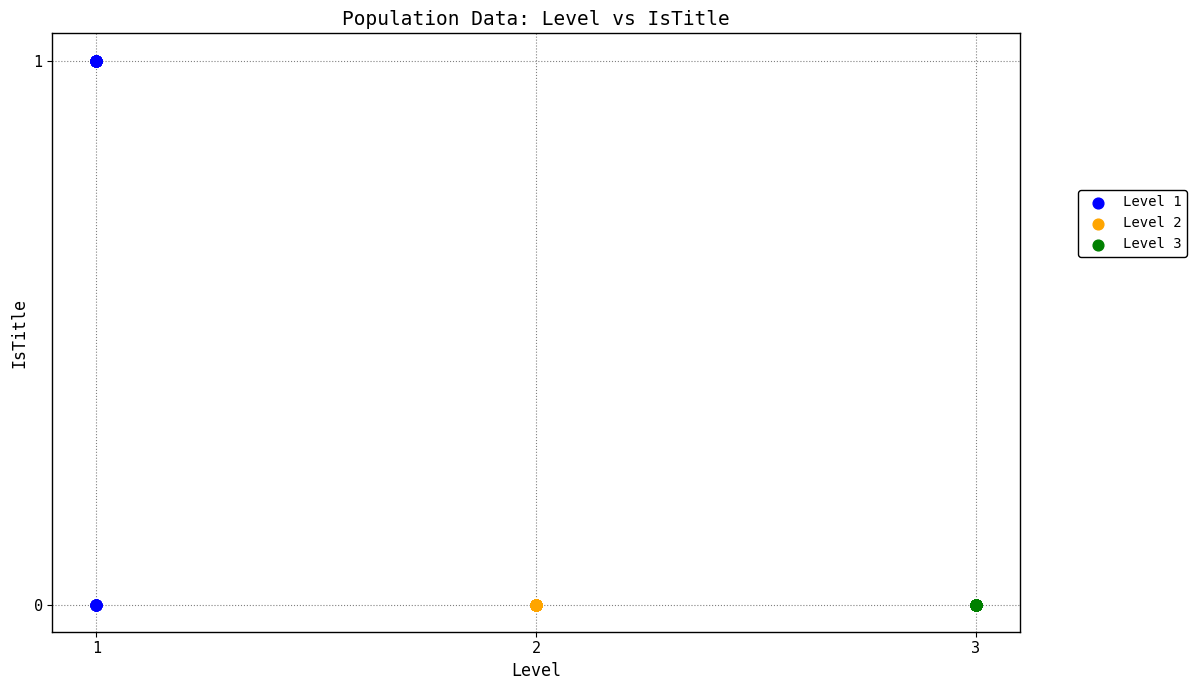

What are all the series names shown in the legend?

Level 1, Level 2, Level 3